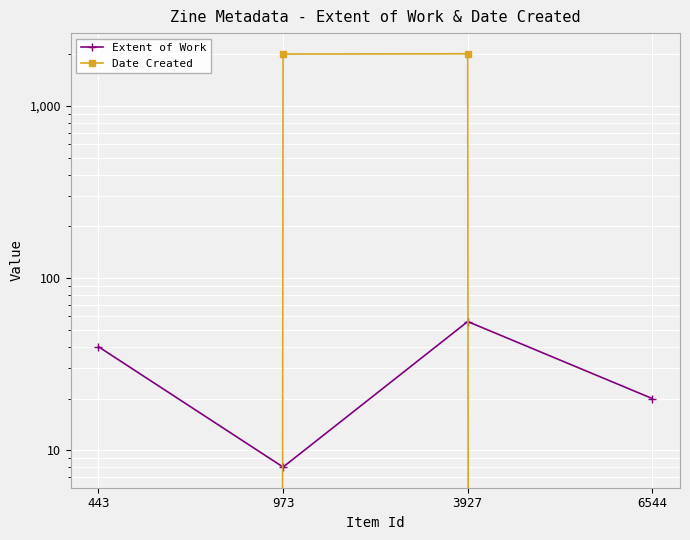

True or false: Date Created has a value of 0 at 443.

True